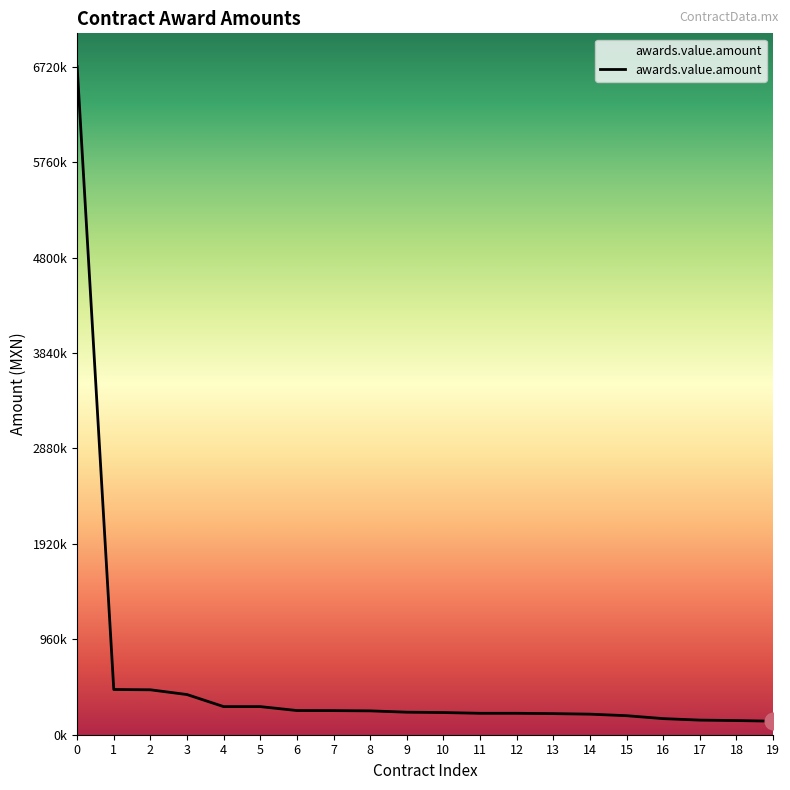

Which category has the lowest value across all series?

19